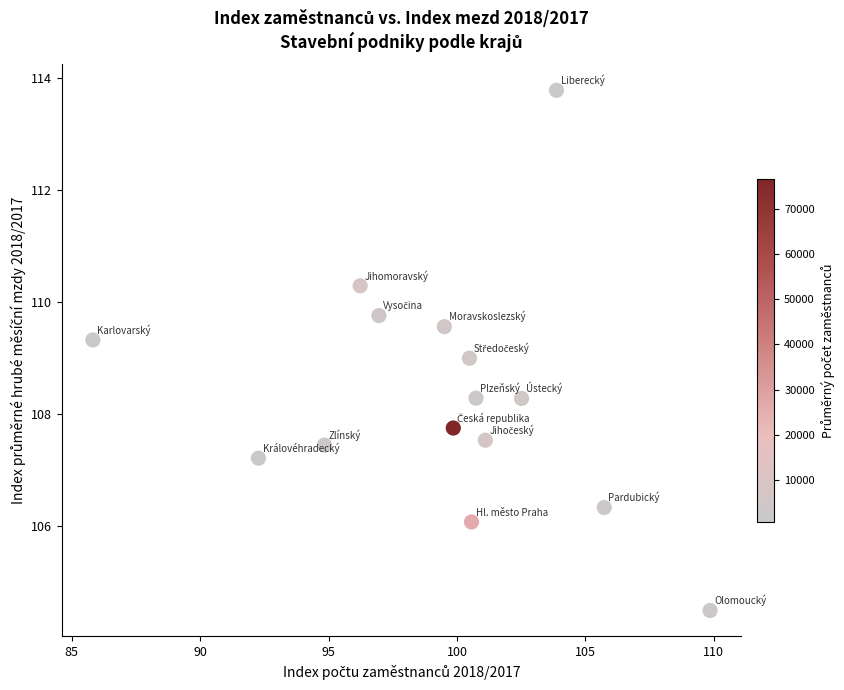

What is the range of Y values (max minus min)?

9.3